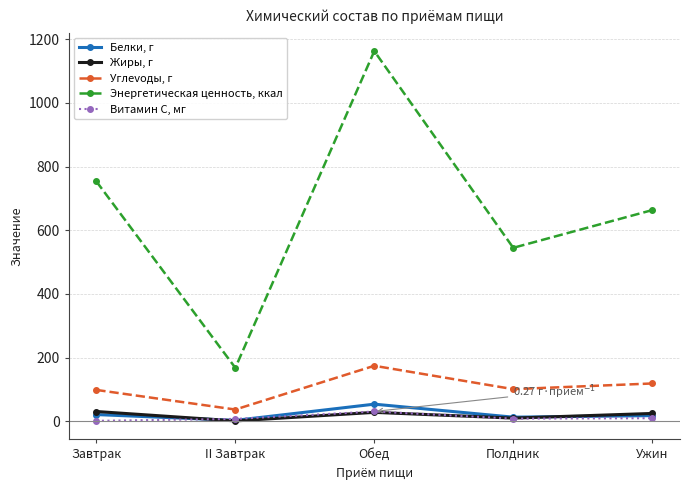

How many lines are shown in the chart?

5